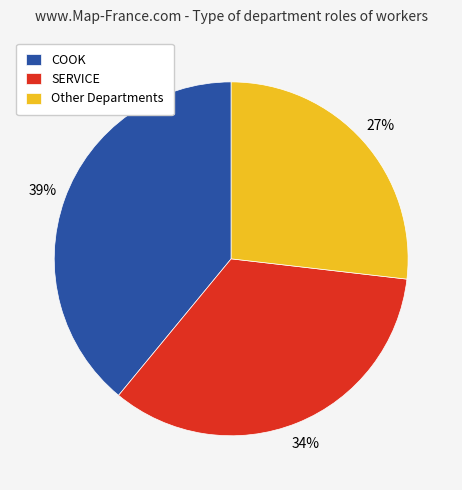

Which category has the smallest portion of the pie?

Other Departments